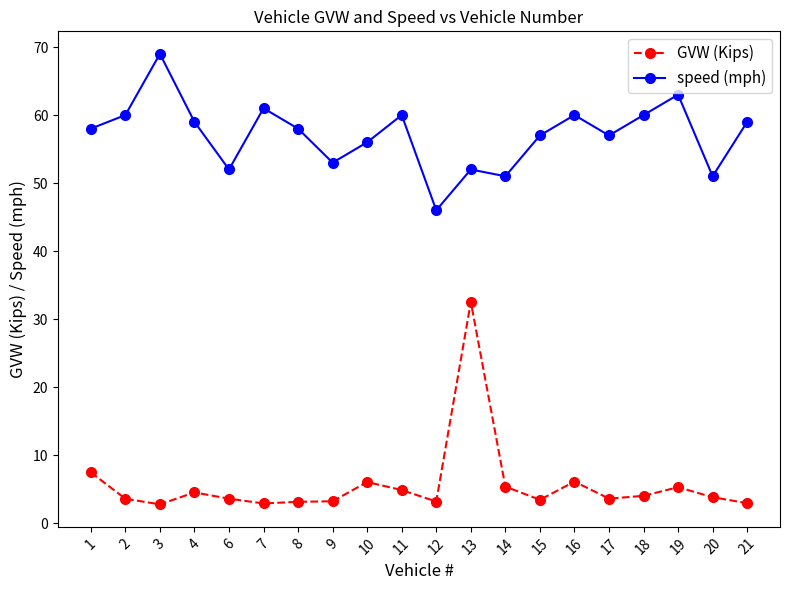

Which series has the largest total across all categories?

speed (mph)